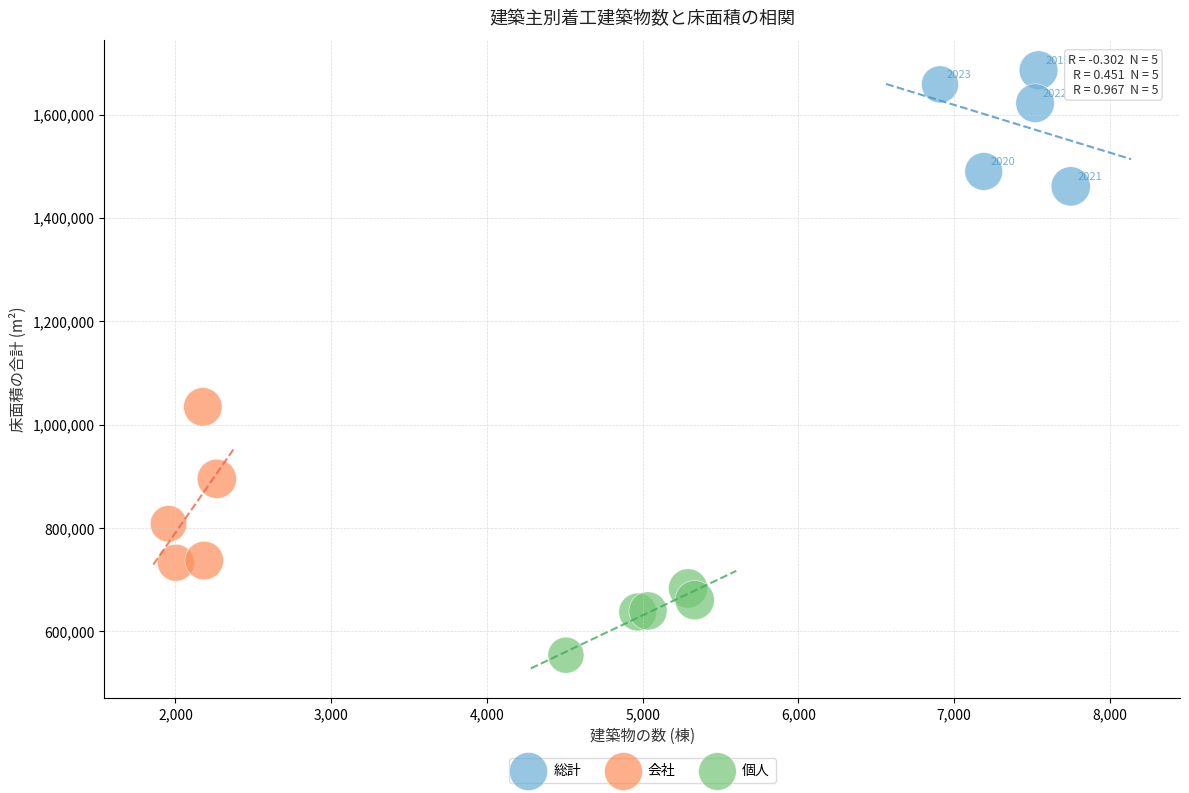

What are all the series names shown in the legend?

総計, 会社, 個人